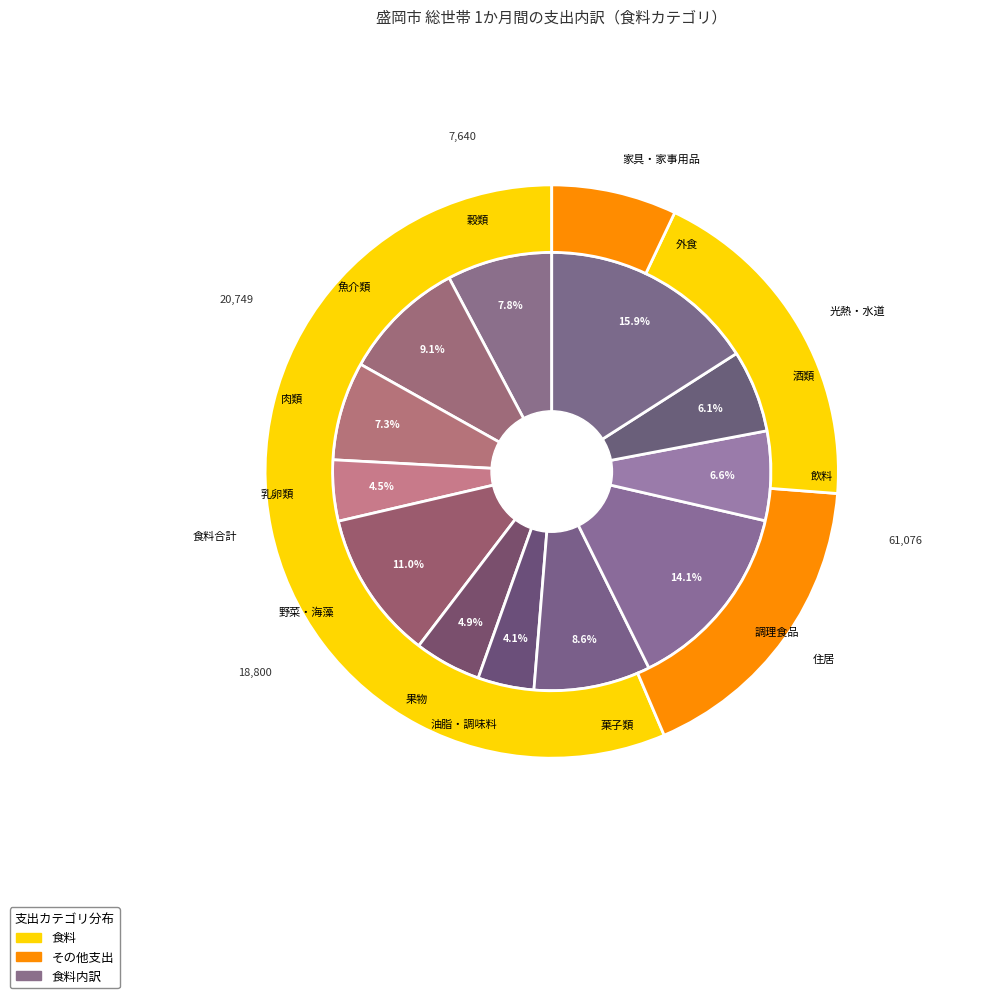

To the nearest percent, what is the combined percentage of 飲料 and 穀類?

14%